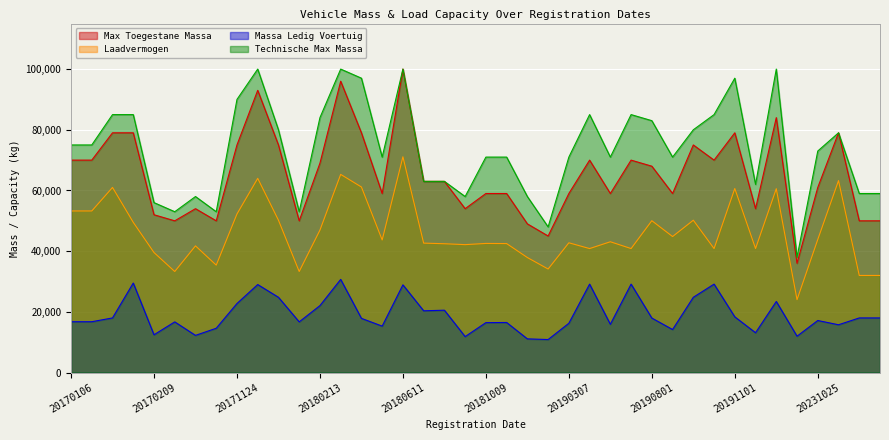

How many series are shown in this chart?

4